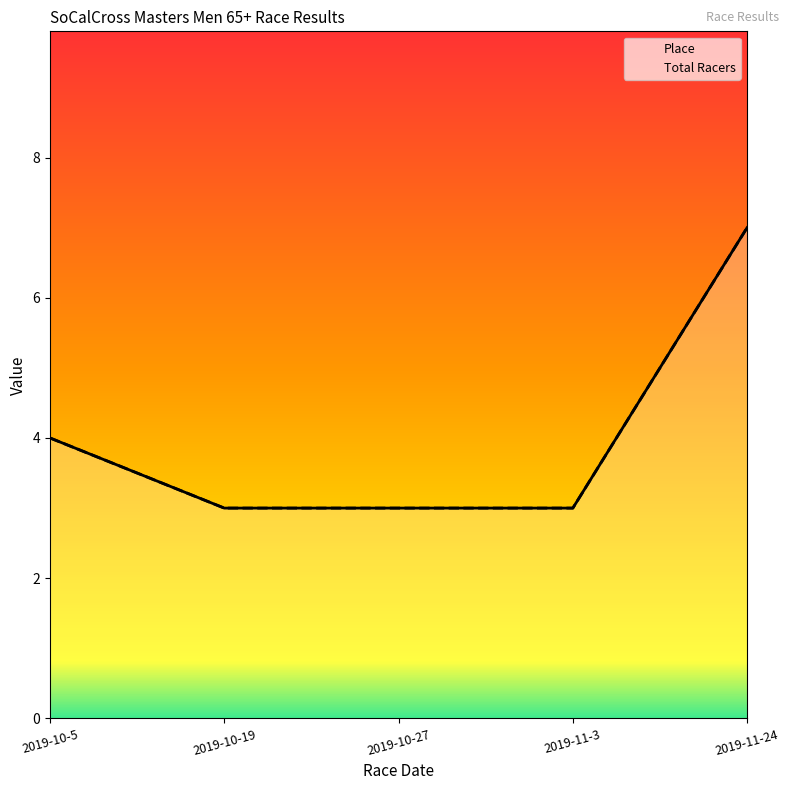

How many values in the Total Racers series exceed 3?

2